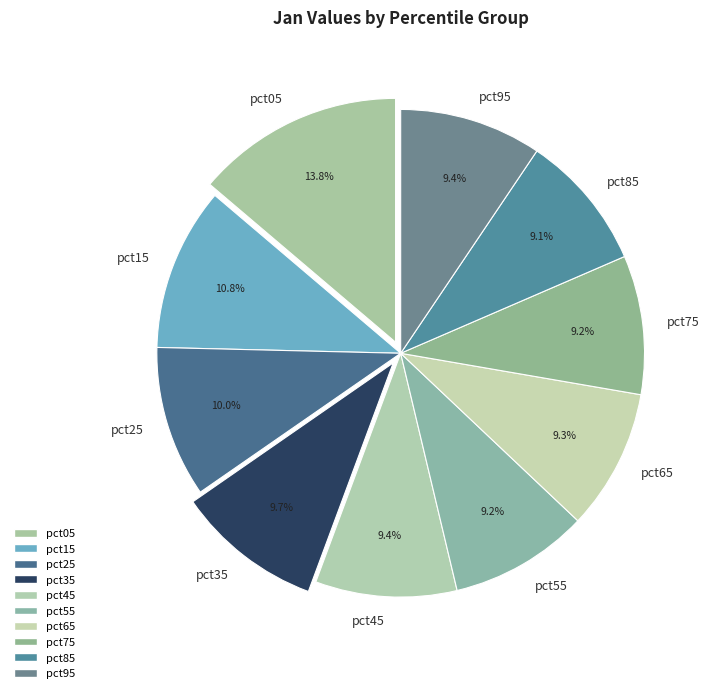

What is the ratio of the value at pct85 to the value at pct15?

0.8